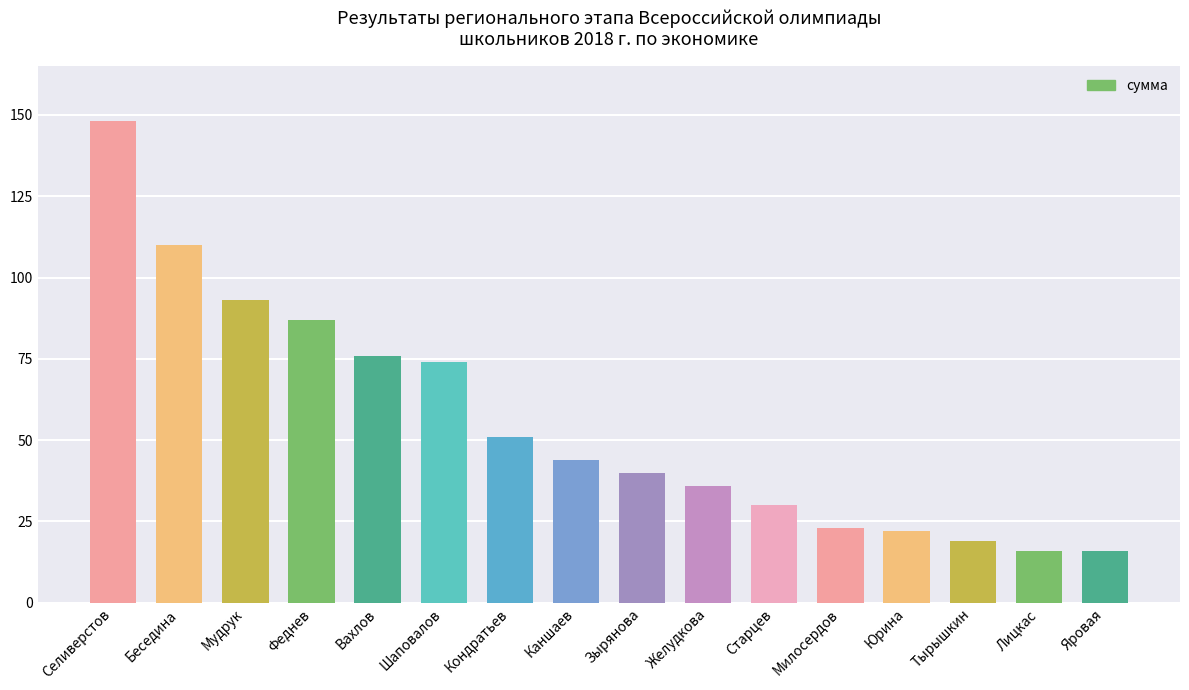

What is the approximate value at Лицкас?

16